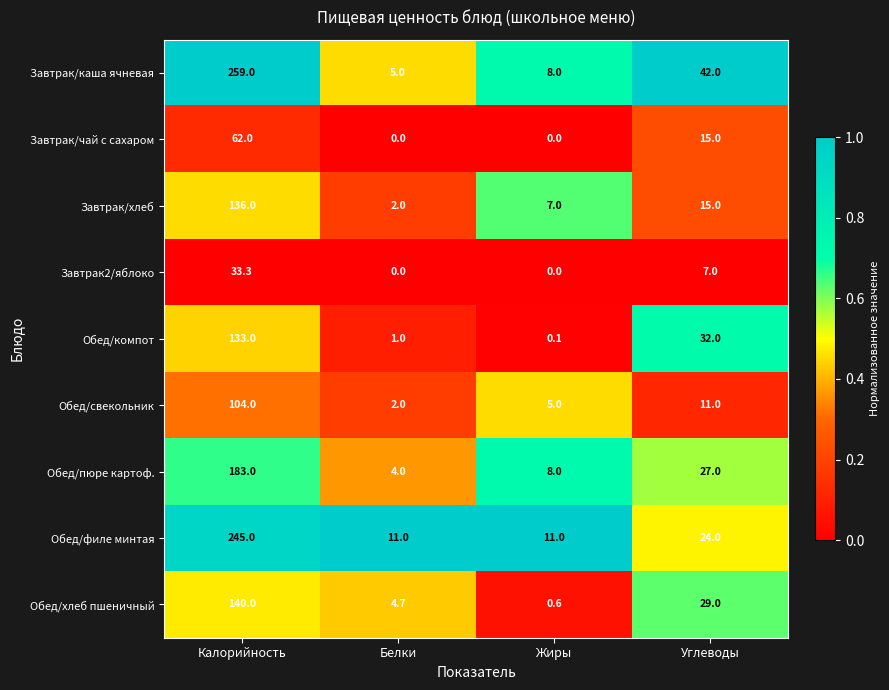

What is the greatest value displayed?

259.0